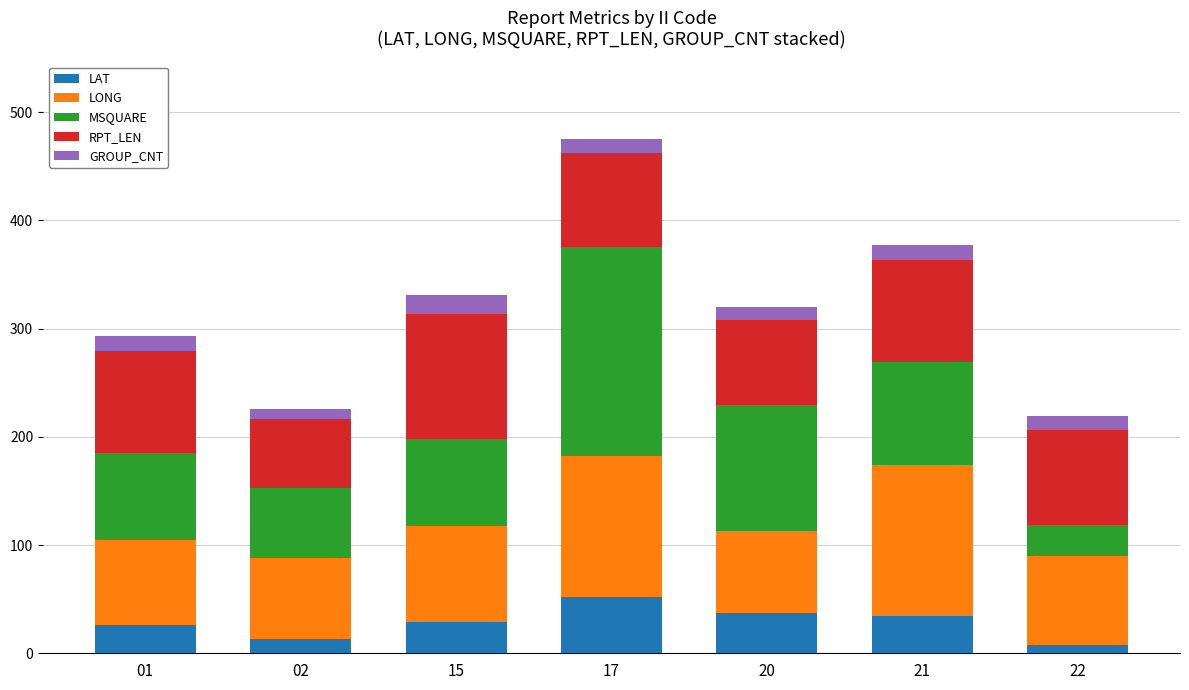

What is the sum of the LAT values at 15 and 17?

81.6